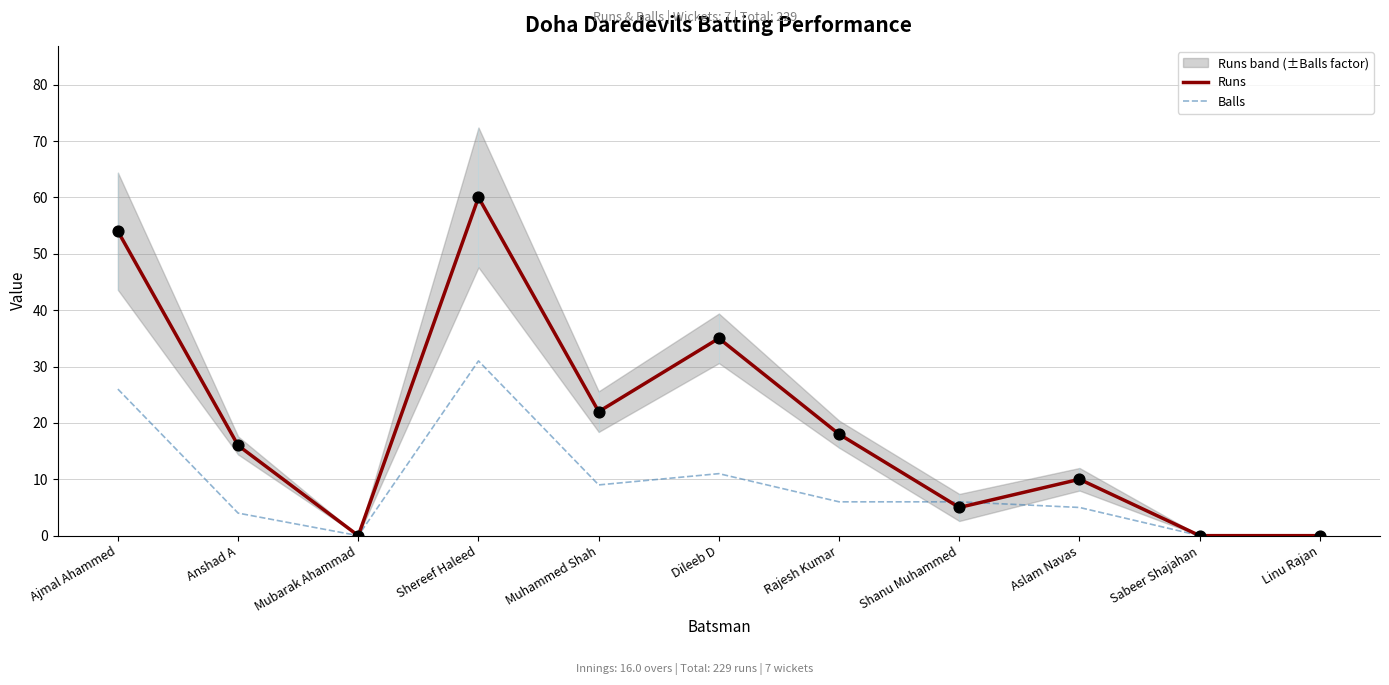

Is the value of Balls at Ajmal Ahammed greater than the value of Runs at Ajmal Ahammed?

No